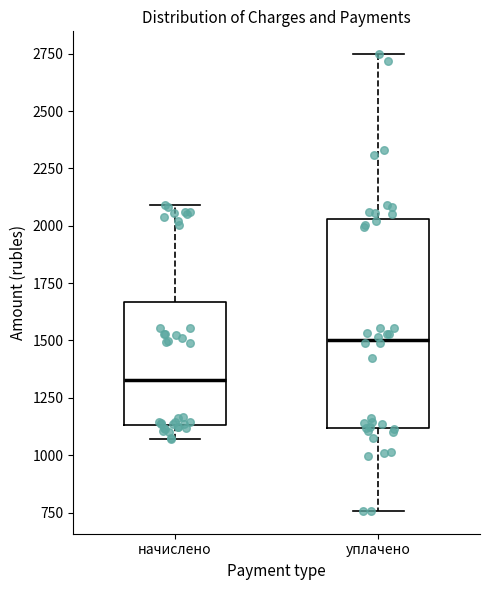

Reading left to right, read every box against the y-axis: the position of its median line, the range the box covers, and the ends of its whiskers. The values are not printed on the chart, so give them approximately, as read against the axis.

начислено: median 1350, box 1150 to 1650, whiskers 1050 to 2100
уплачено: median 1500, box 1100 to 2050, whiskers 750 to 2750